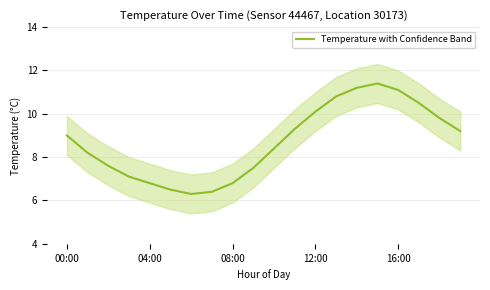

How many distinct data groups are displayed?

1